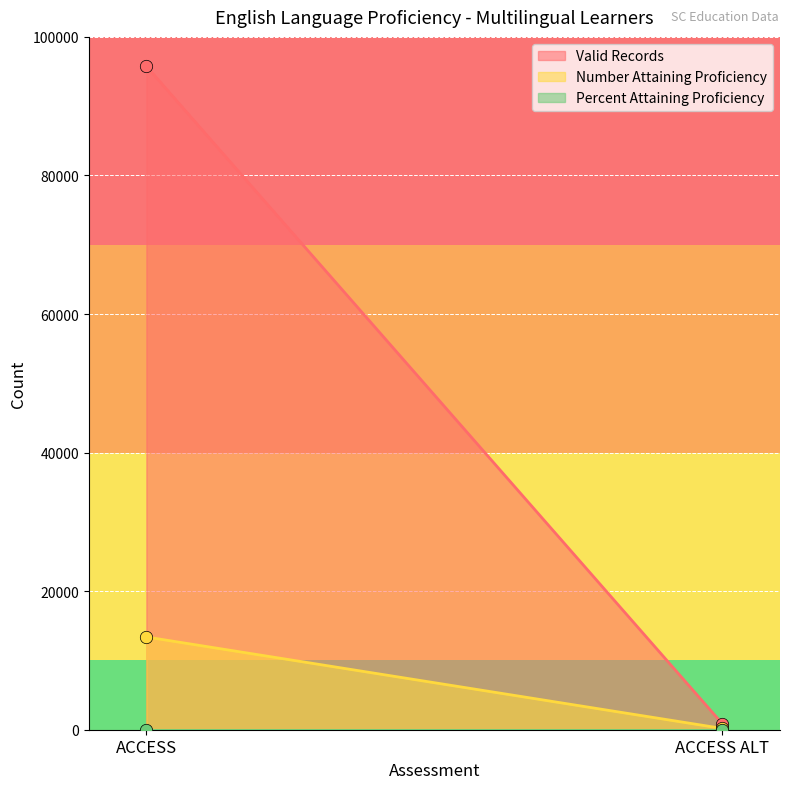

Which series has the largest total across all categories?

Valid Records